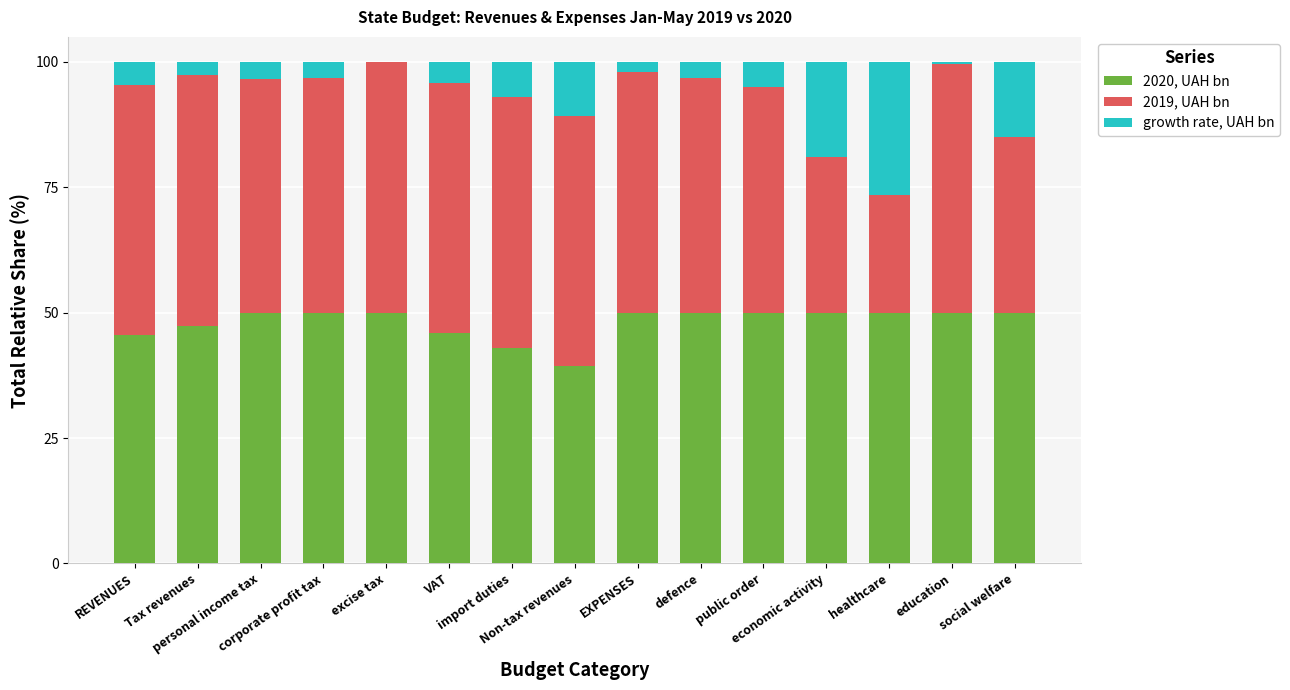

Does the chart contain stacked bars?

Yes